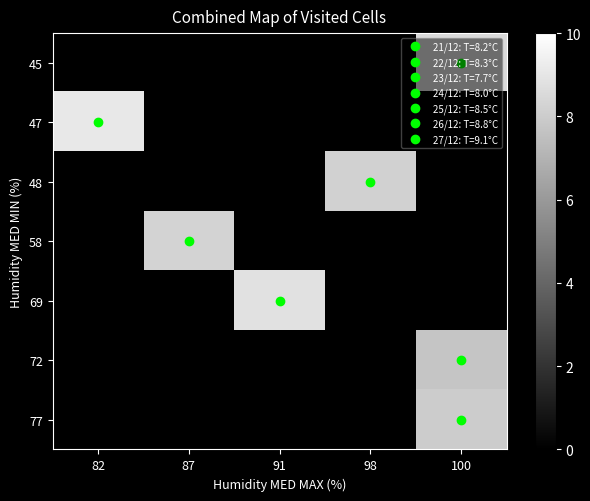

At how many categories does at least one series exceed 1?

5